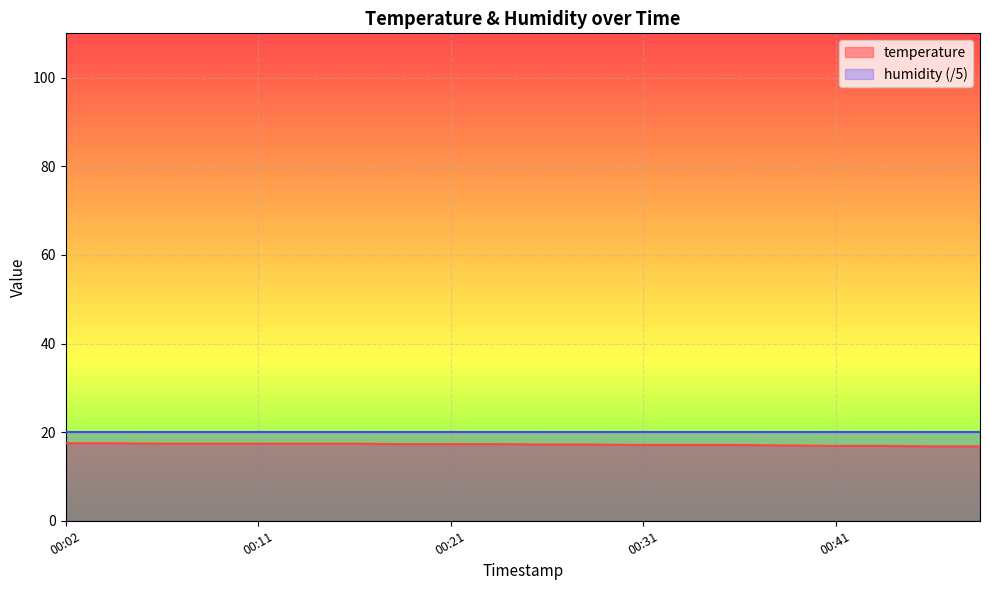

What is the greatest value displayed?

20.0